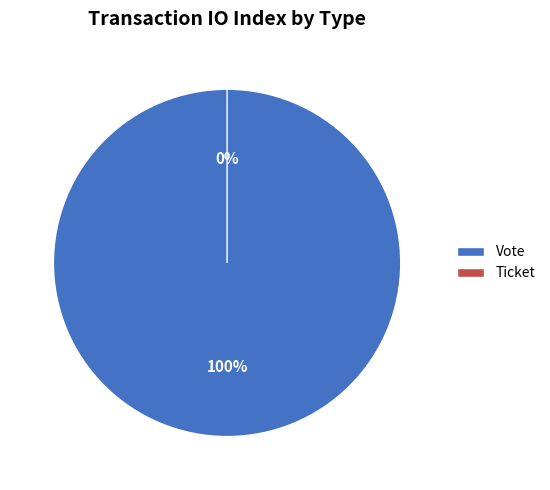

Is it true that Ticket is 0% of the pie?

True